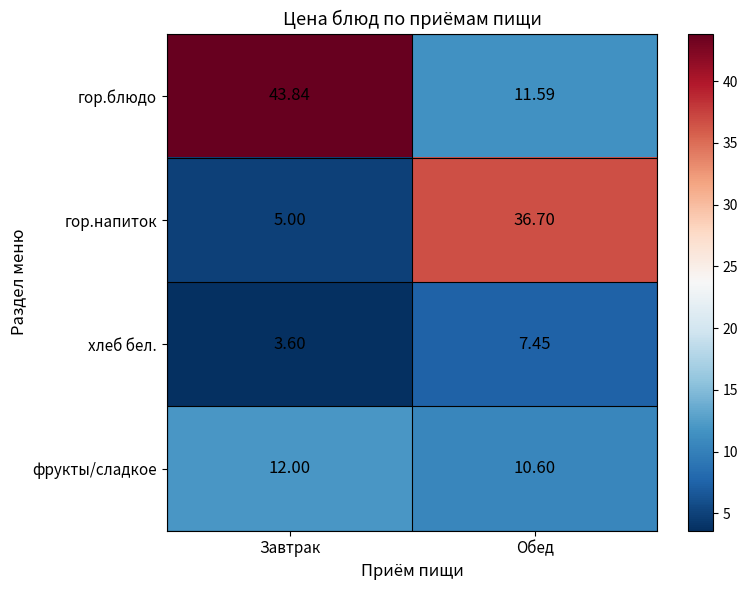

List the series in order of their overall mean, lowest first.

хлеб бел., фрукты/сладкое, гор.напиток, гор.блюдо